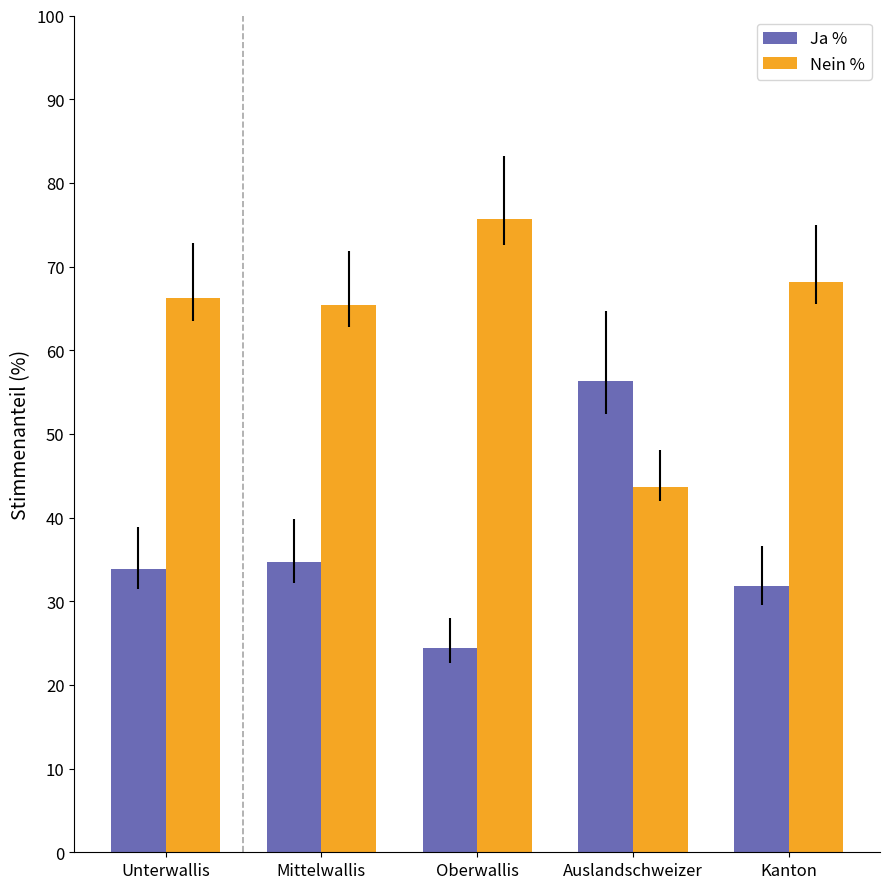

What is the difference between the maximum and minimum values in the Nein % series?

31.9